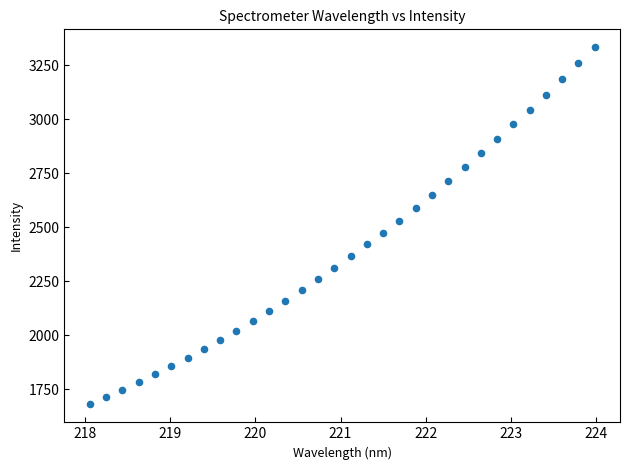

What is the range of Y values (max minus min)?

1654.1